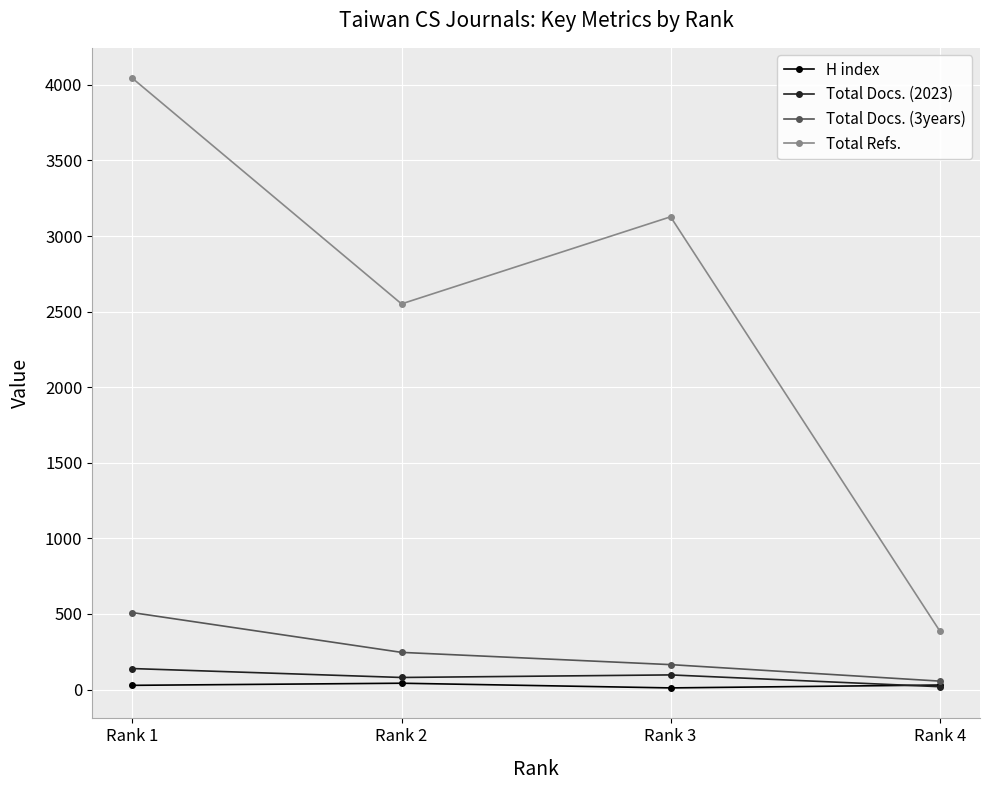

Rank the categories by Total Docs. (3years) value from highest to lowest.

Rank 1, Rank 2, Rank 3, Rank 4